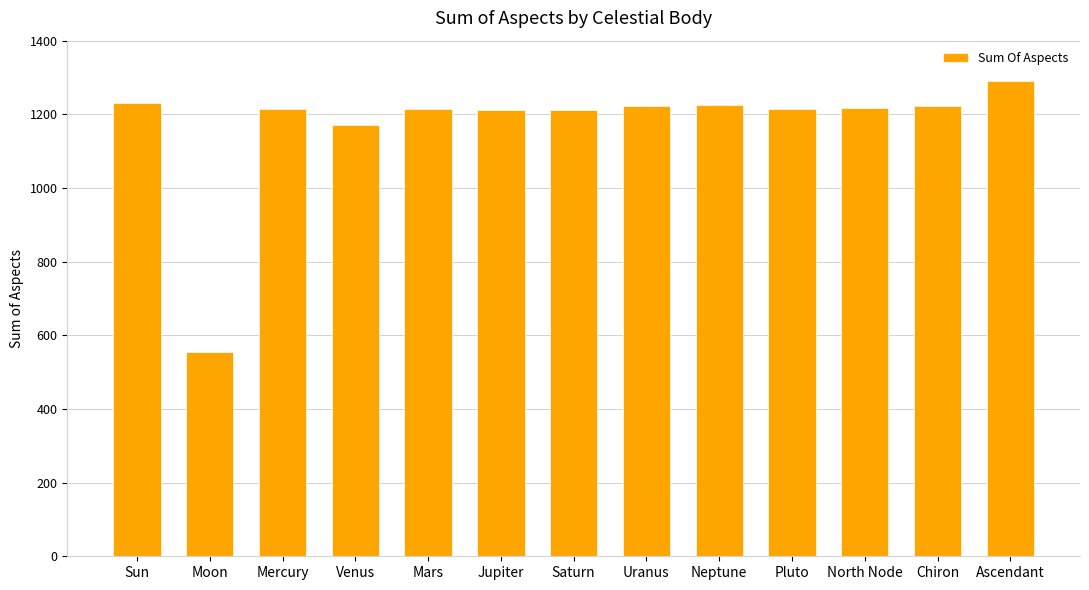

Which label corresponds to the largest value in the chart?

Ascendant